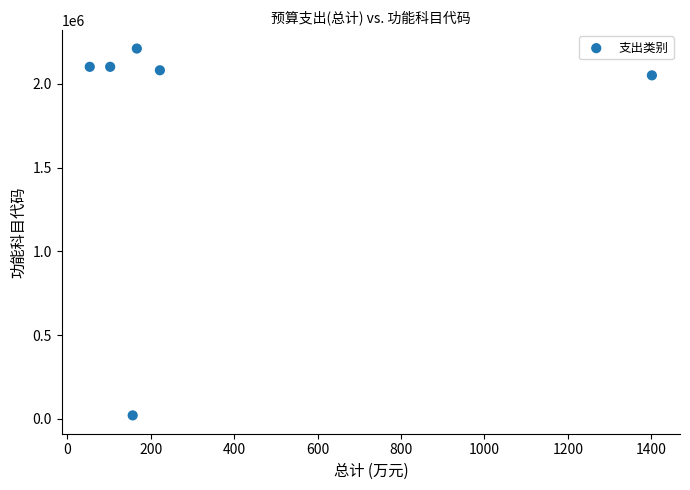

What is the average Y value?

1760688